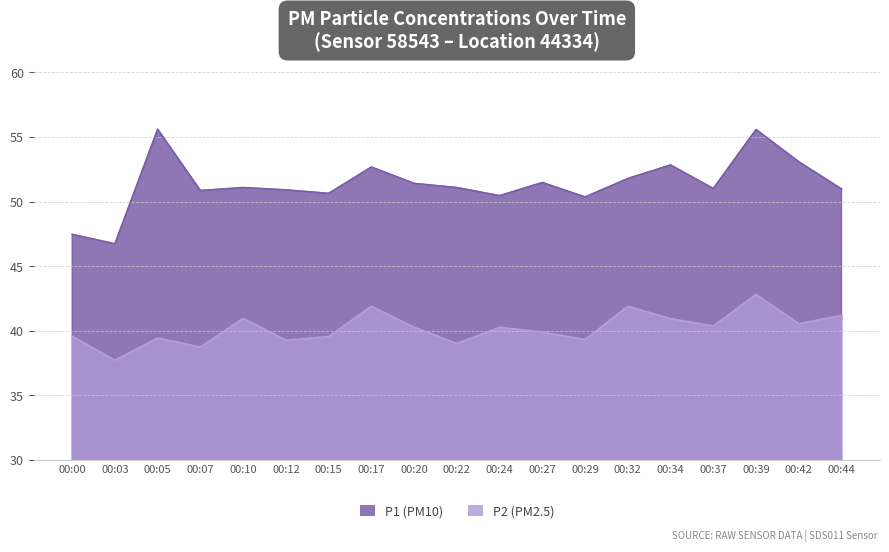

Where is P1 nearest to the value 51?

00:37